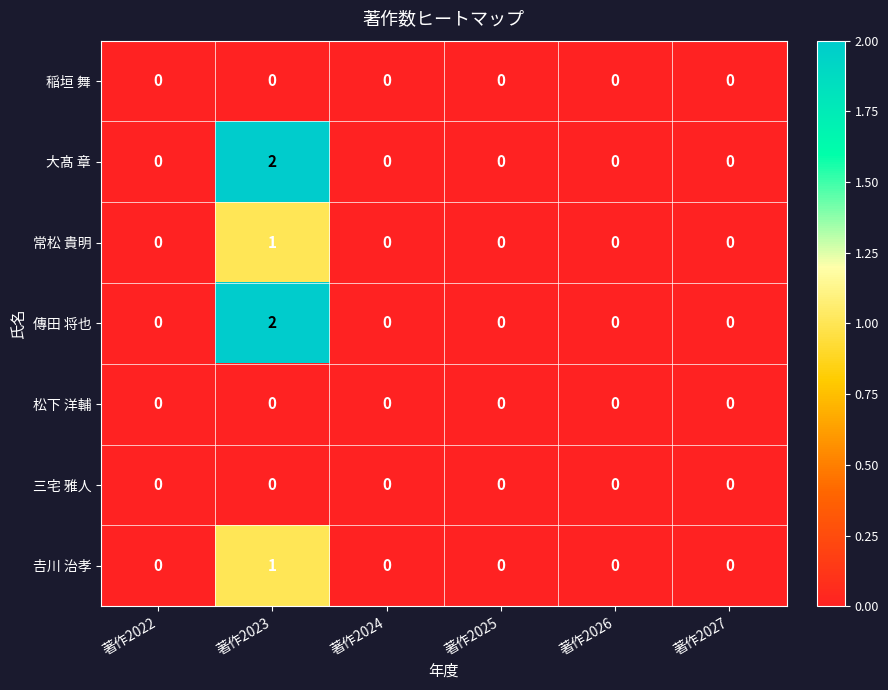

Count the 𠮷川 治孝 values in the range 0 to 1.

6